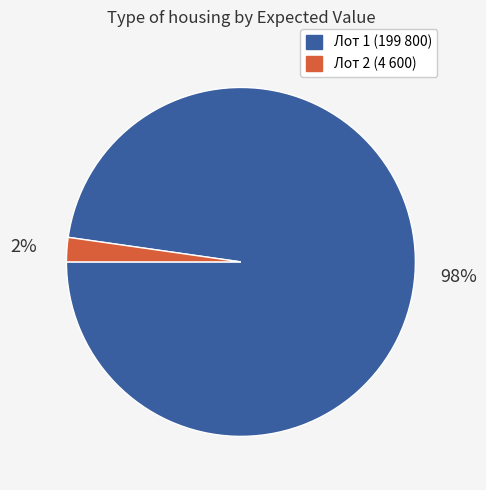

Is there any slice that represents more than half of the pie?

Yes